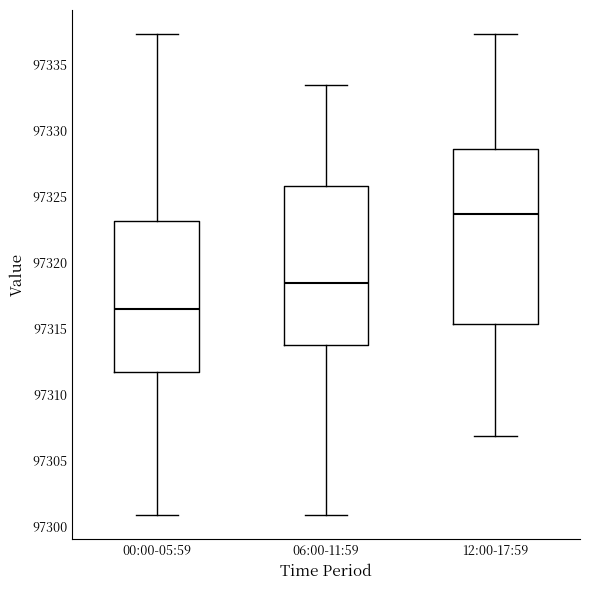

Reading left to right, read every box against the y-axis: the position of its median line, the range the box covers, and the ends of its whiskers. The values are not printed on the chart, so give them approximately, as read against the axis.

00:00-05:59: median 97316.5, box 97311.5 to 97323.0, whiskers 97301.0 to 97337.5
06:00-11:59: median 97318.5, box 97314.0 to 97326.0, whiskers 97301.0 to 97333.5
12:00-17:59: median 97323.5, box 97315.5 to 97328.5, whiskers 97307.0 to 97337.5